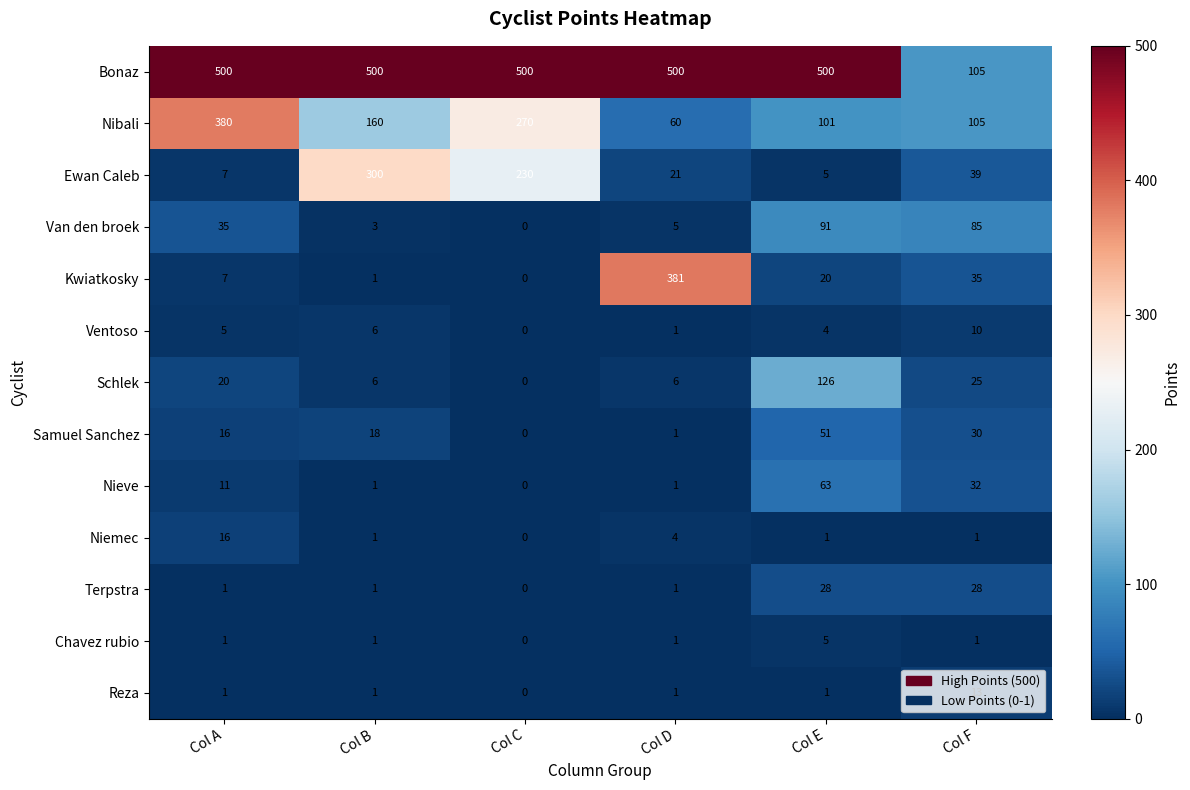

List the series in order of their peak value, lowest first.

Chavez rubio, Ventoso, Reza, Niemec, Terpstra, Samuel Sanchez, Nieve, Van den broek, Schlek, Ewan Caleb, Nibali, Kwiatkosky, Bonaz